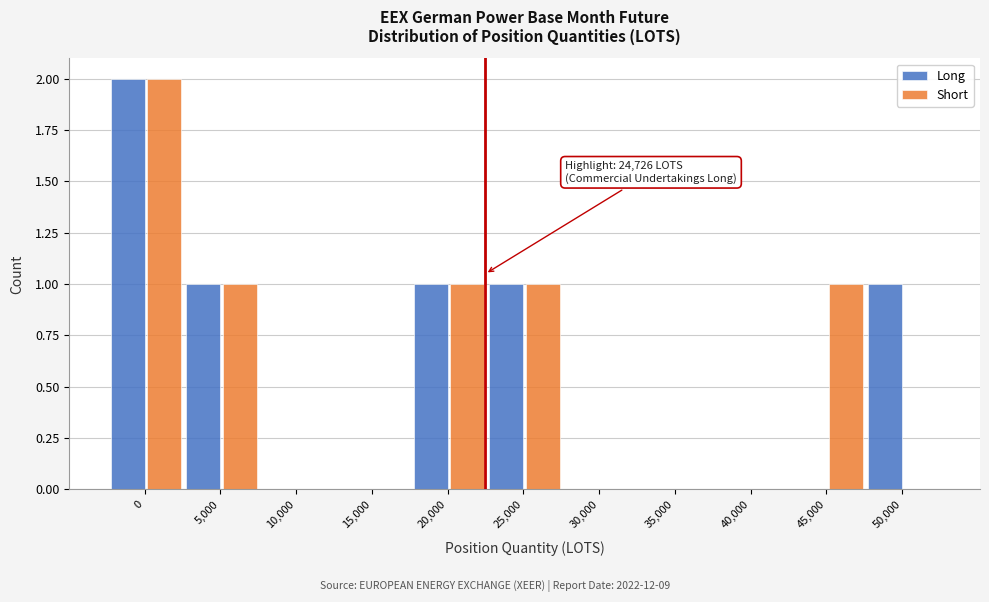

Reading left to right, what are all the values shown in this chart?

Long: 0=2	5,000=1	10,000=0	15,000=0	20,000=1	25,000=1	30,000=0	35,000=0	40,000=0	45,000=0	50,000=1
Short: 0=2	5,000=1	10,000=0	15,000=0	20,000=1	25,000=1	30,000=0	35,000=0	40,000=0	45,000=1	50,000=0